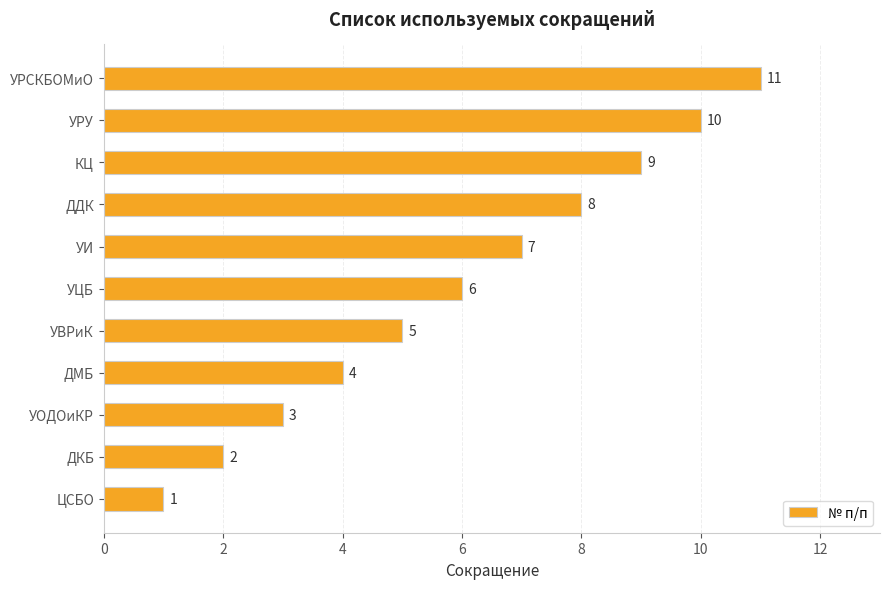

True or false: the data shows 3 at ДМБ.

False